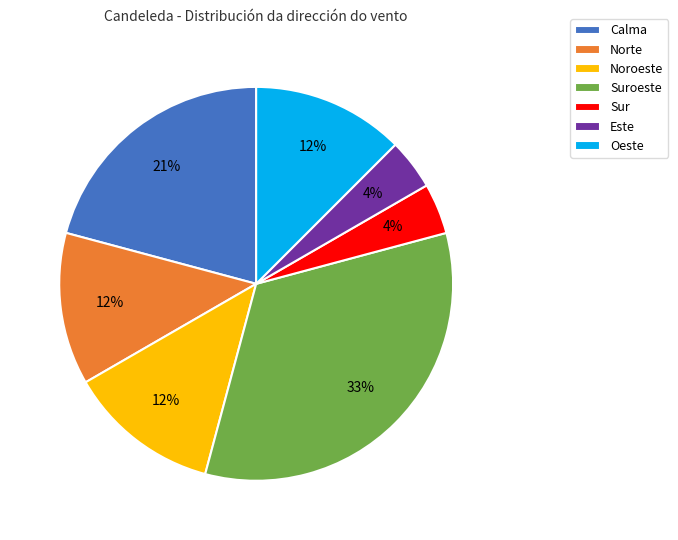

Which slice is the largest?

Suroeste